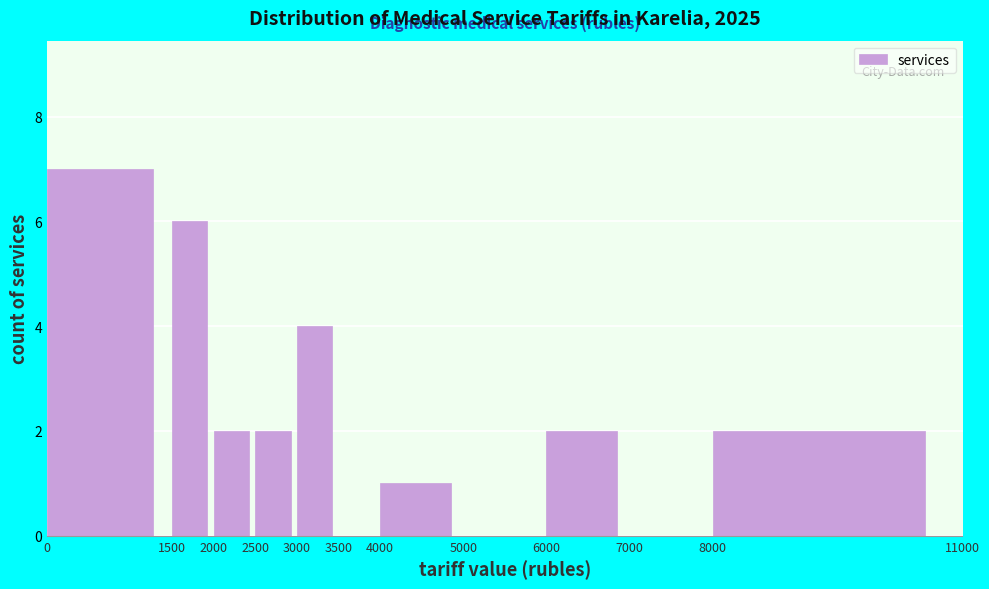

Reading left to right, list every bar in this chart as the range it spans on the x-axis followed by its height. The values are not printed on the chart, so give them approximately, as read against the axis.

0 to 1500: 7
1500 to 2000: 6
2000 to 2500: 2
2500 to 3000: 2
3000 to 3500: 4
3500 to 4000: 0
4000 to 5000: 1
5000 to 6000: 0
6000 to 7000: 2
7000 to 8000: 0
8000 to 11000: 2